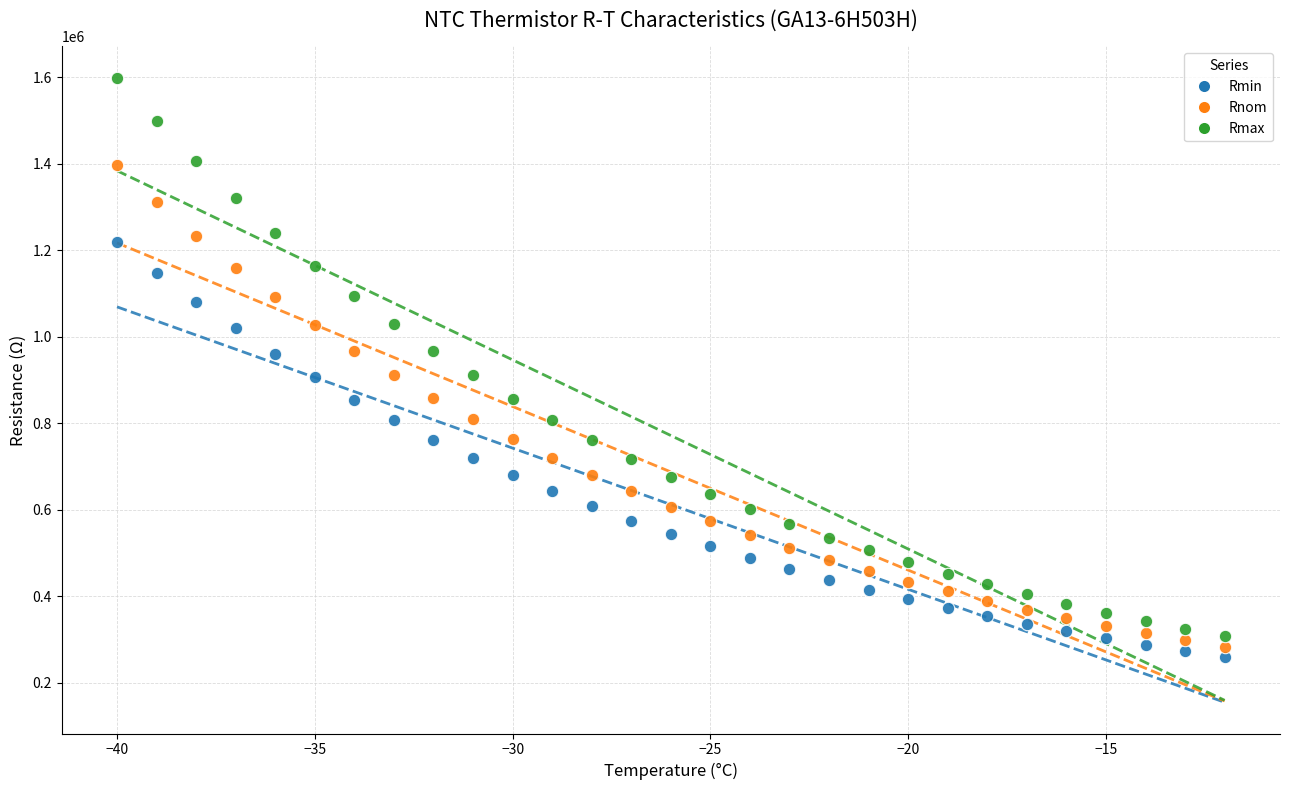

Which series has the largest Y range (max minus min)?

Rmax